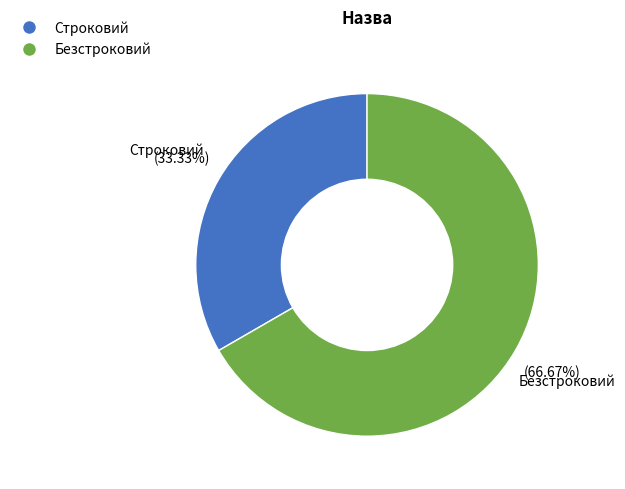

To the nearest percent, what is the difference between the largest and smallest slice percentages?

33%